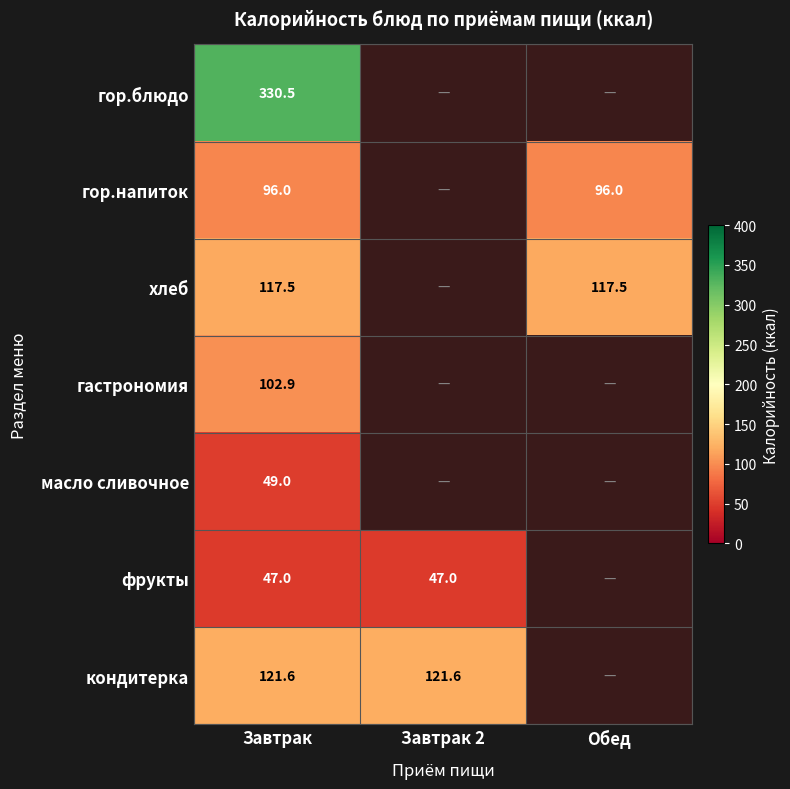

Rank the series at Завтрак from lowest to highest value.

фрукты, масло сливочное, гор.напиток, гастрономия, хлеб, кондитерка, гор.блюдо